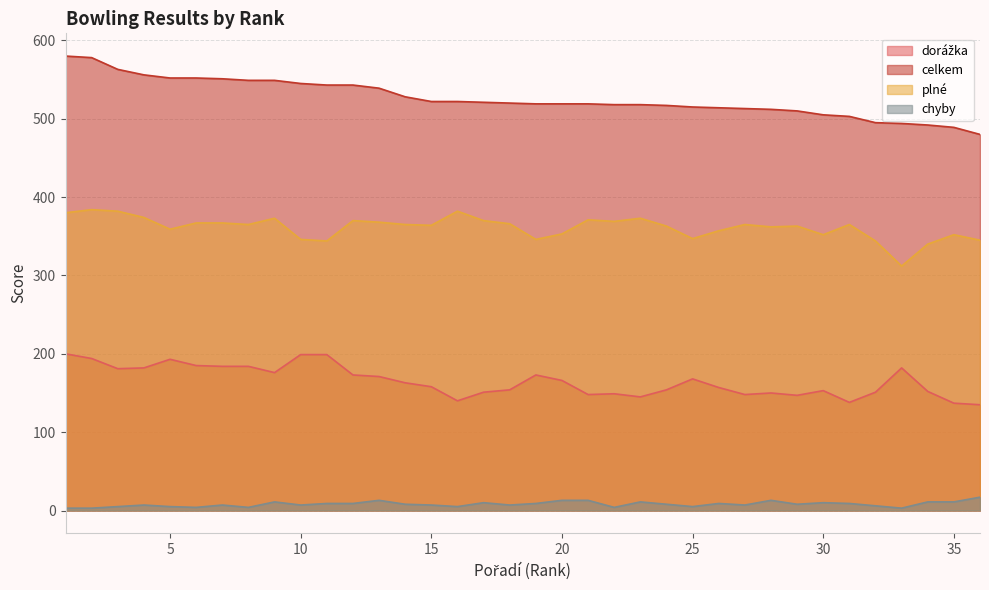

How many lines are shown in the chart?

4